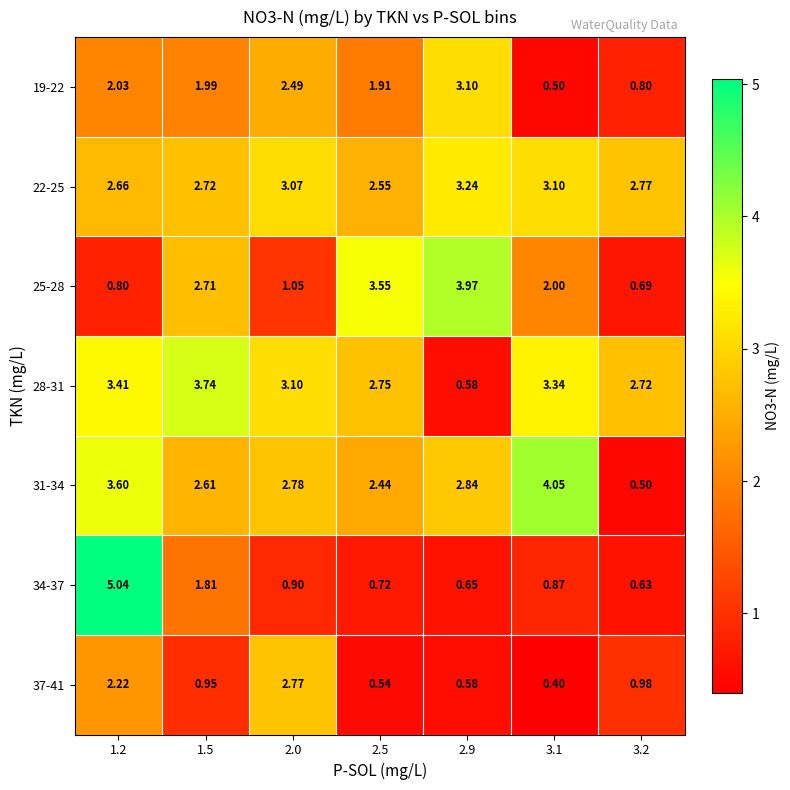

How many data points does each series have?

7